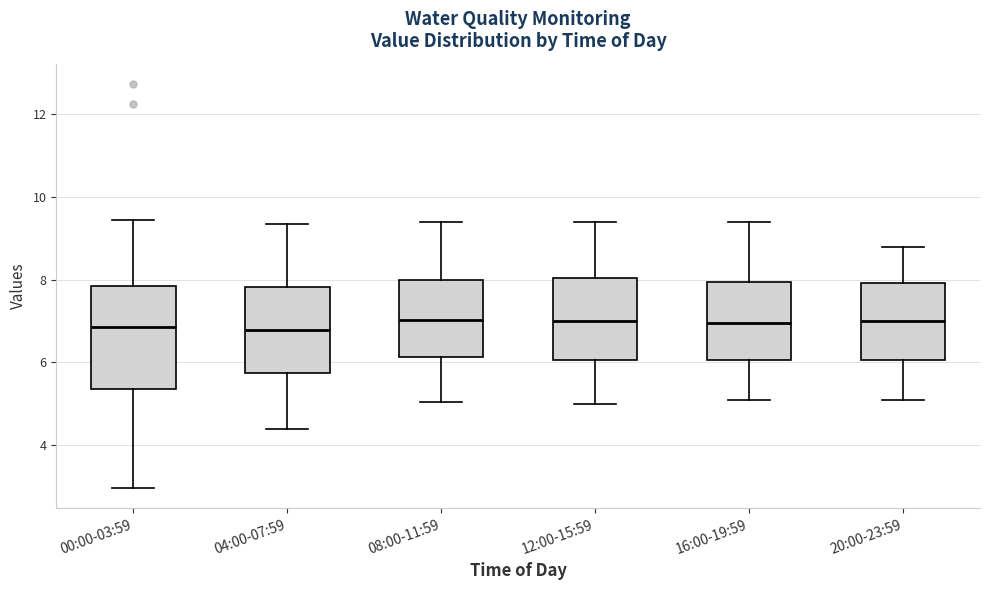

Reading left to right, read every box against the y-axis: the position of its median line, the range the box covers, and the ends of its whiskers. The values are not printed on the chart, so give them approximately, as read against the axis.

00:00-03:59: median 6.8, box 5.4 to 7.8, whiskers 3.0 to 9.4
04:00-07:59: median 6.8, box 5.8 to 7.8, whiskers 4.4 to 9.4
08:00-11:59: median 7.0, box 6.2 to 8.0, whiskers 5.0 to 9.4
12:00-15:59: median 7.0, box 6.0 to 8.0, whiskers 5.0 to 9.4
16:00-19:59: median 7.0, box 6.0 to 8.0, whiskers 5.2 to 9.4
20:00-23:59: median 7.0, box 6.0 to 8.0, whiskers 5.2 to 8.8